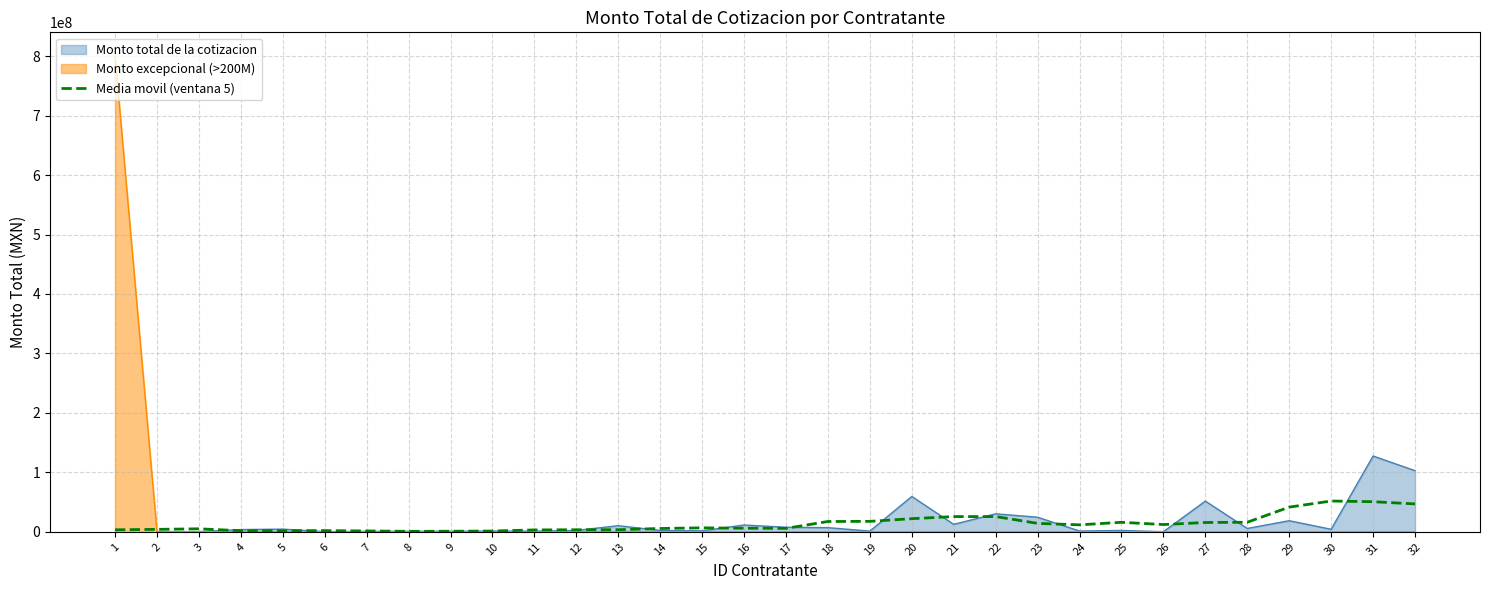

Reading left to right, transcribe all the data shown in this chart.

3379986.4	4128200.8	5028200.8	1865791.2	1913122.7	2027122.7	1455692.2	817772.2	968357.0	1283490.8	3165916.9	3447997.4	3519997.4	5601275.9	6673658.6	6017232.5	5799012.6	17352706.4	17575408.6	22098560.2	25602978.8	25633854.6	14204960.8	11732114.6	15994748.9	12217538.0	15679361.6	16070214.3	41520339.3	51768798.8	50641591.1	46908247.1